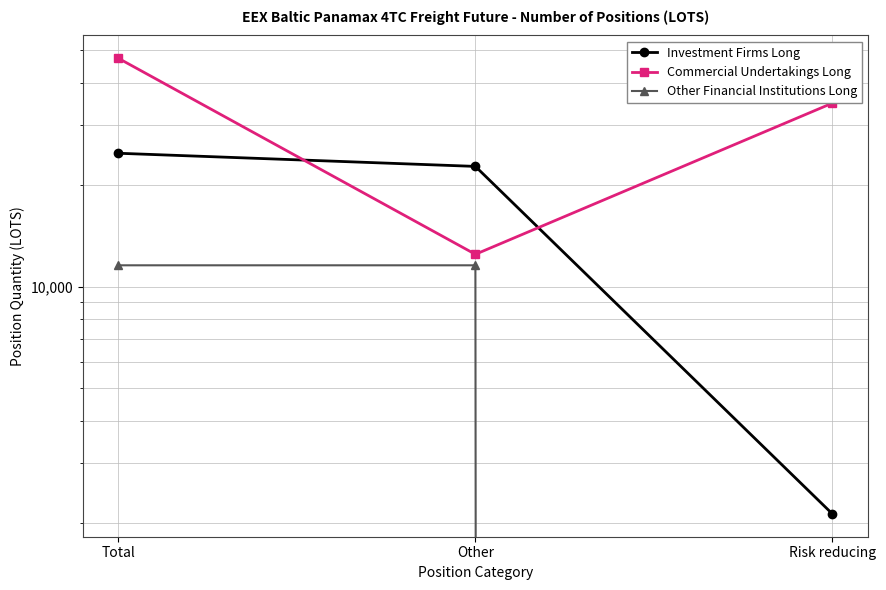

What position from the left is Risk reducing?

3